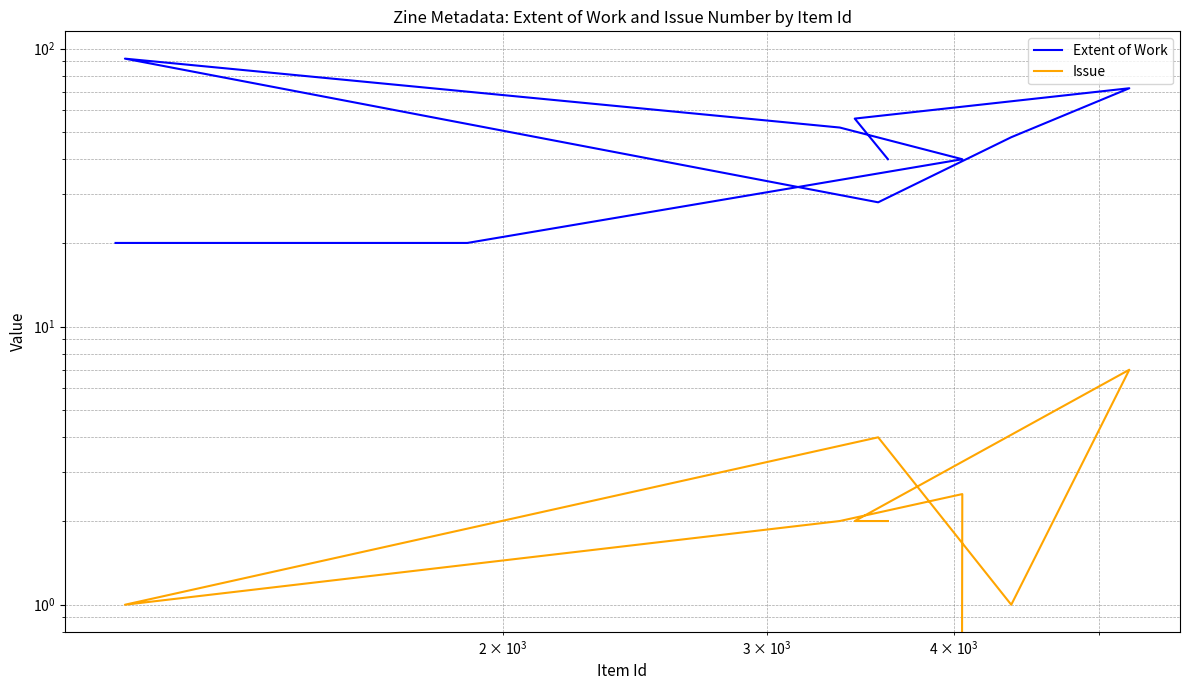

True or false: Issue and Extent of Work intersect in this chart.

False